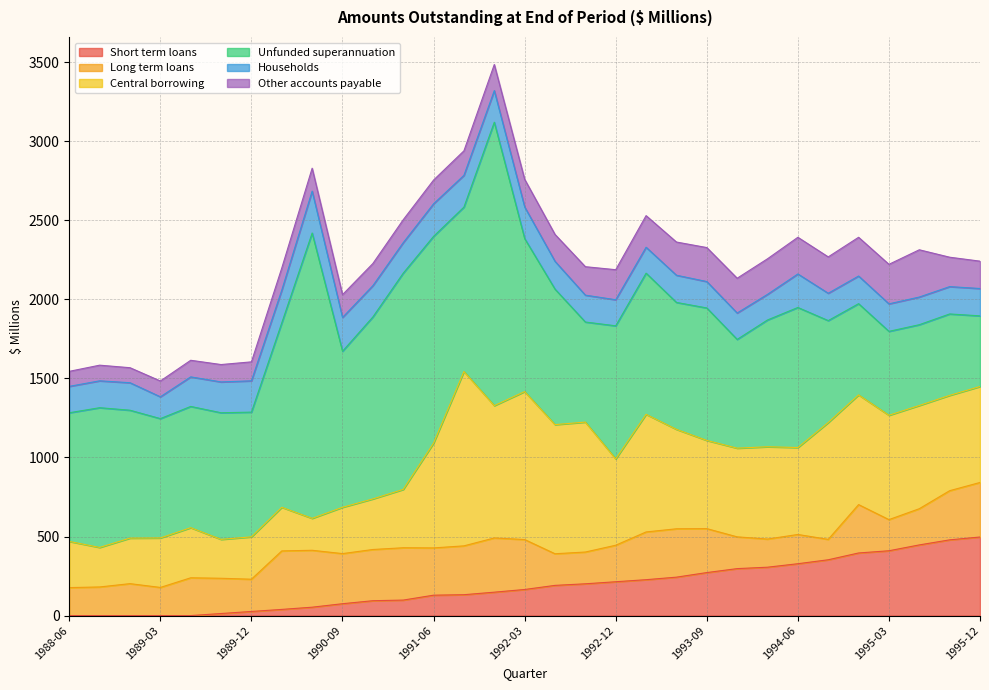

After their last crossing, which series has the higher values: Households or Short term loans?

Short term loans